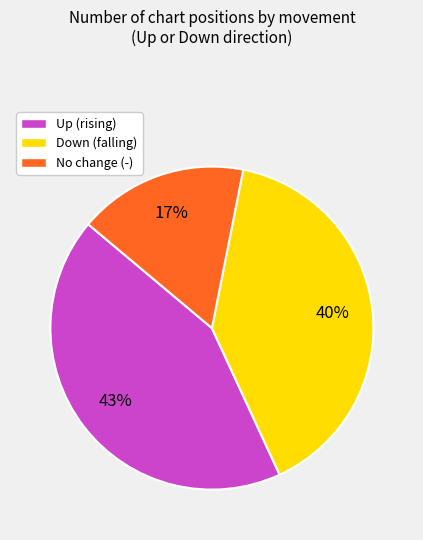

To the nearest percent, what is the difference between the largest and smallest slice percentages?

26%